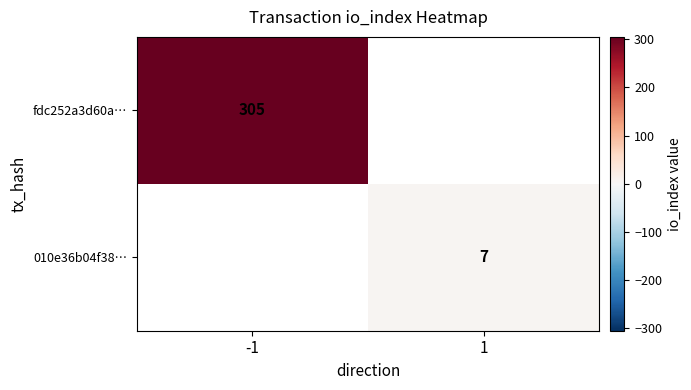

True or false: fdc252a3d60a… has a value of 305 at -1.

True